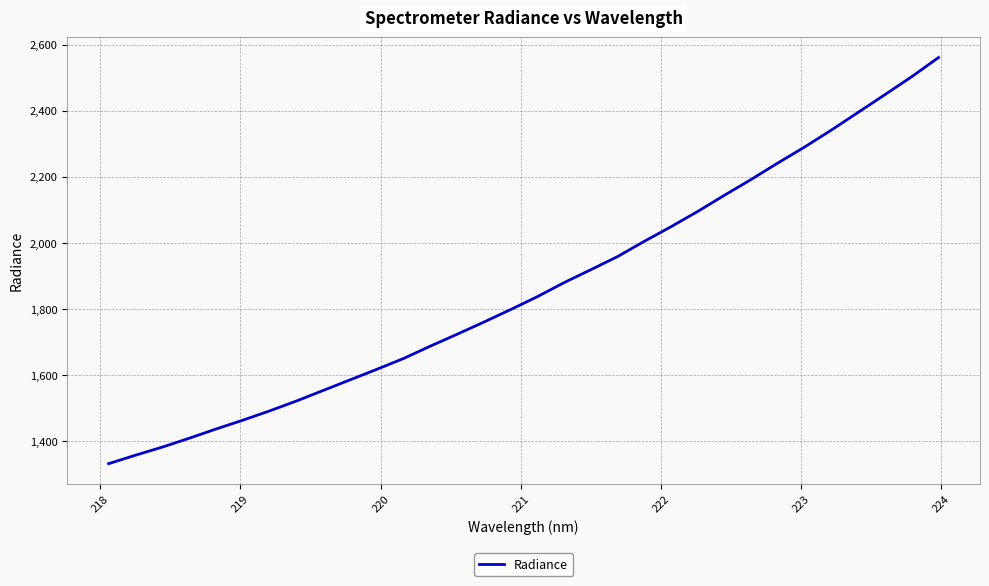

How many series are shown in this chart?

1